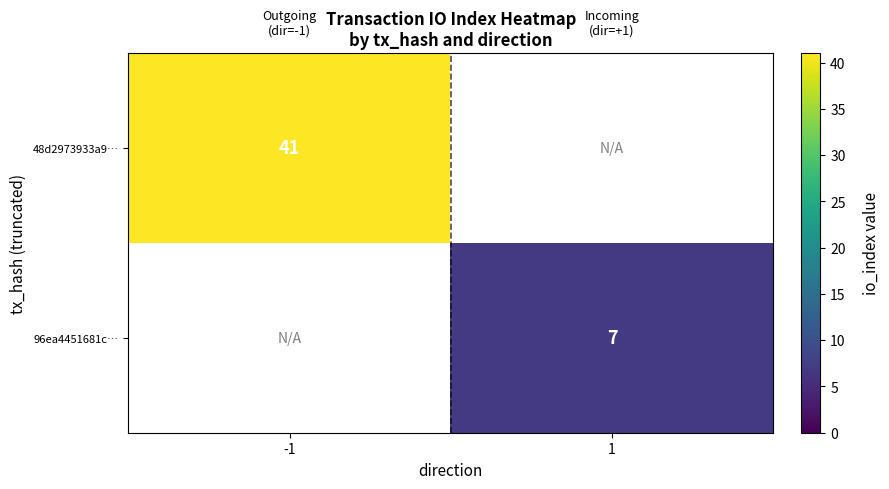

Count the number of categories in the chart.

2